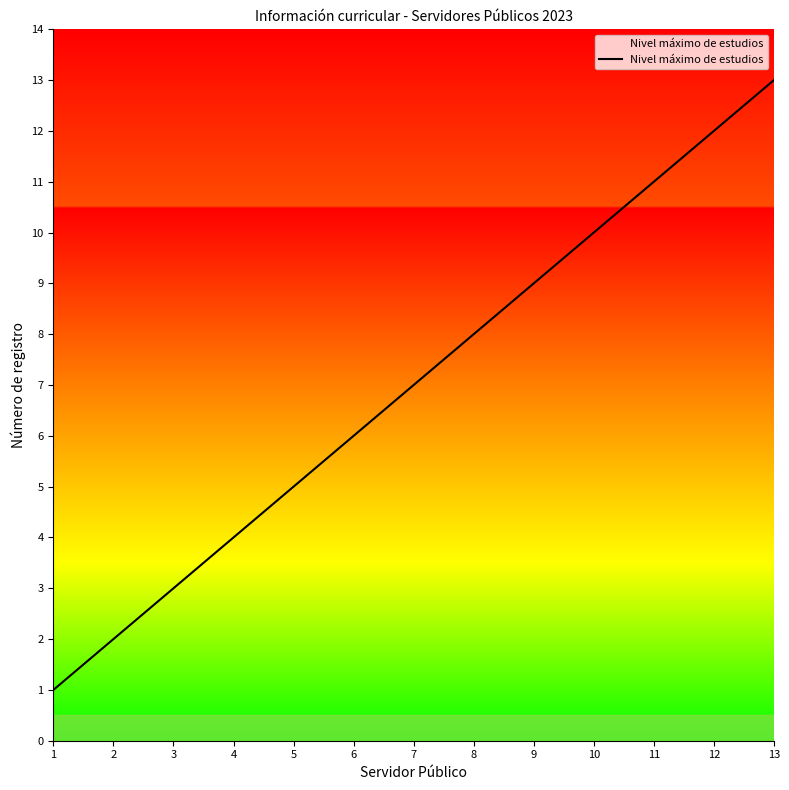

Between 11 and 7, which is larger?

11